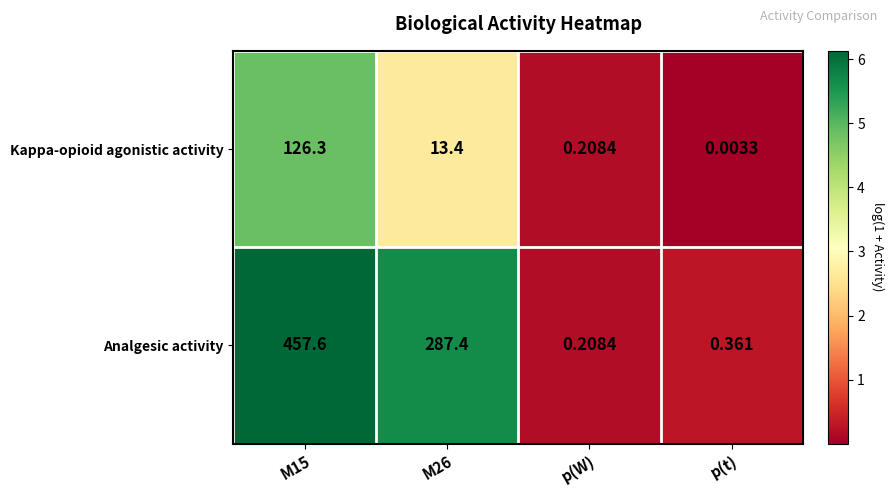

Rank the series by their maximum value, from lowest to highest.

Kappa-opioid agonistic activity, Analgesic activity